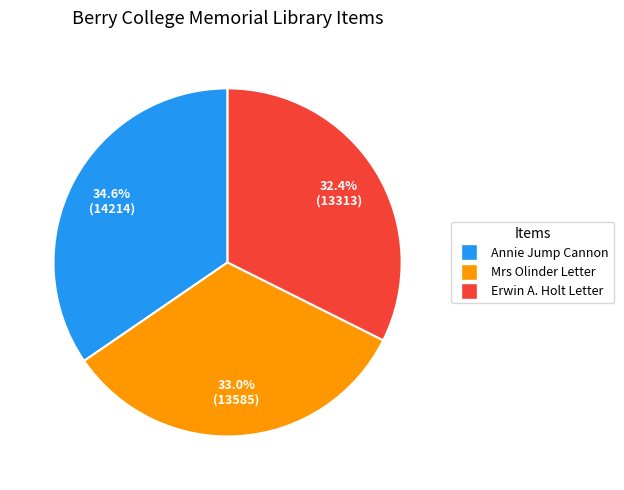

Approximately how many times larger is the value at Erwin A. Holt Letter compared to Annie Jump Cannon?

0.9